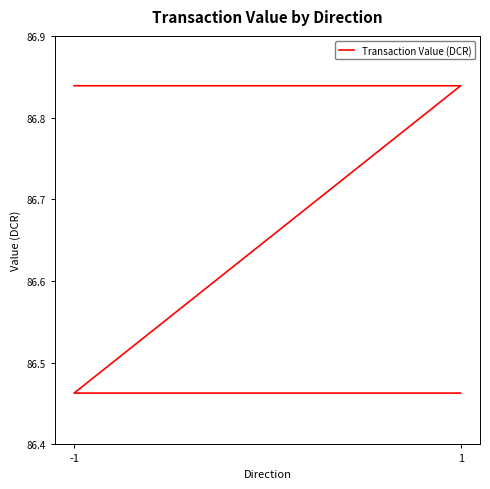

What is the average value?

86.7